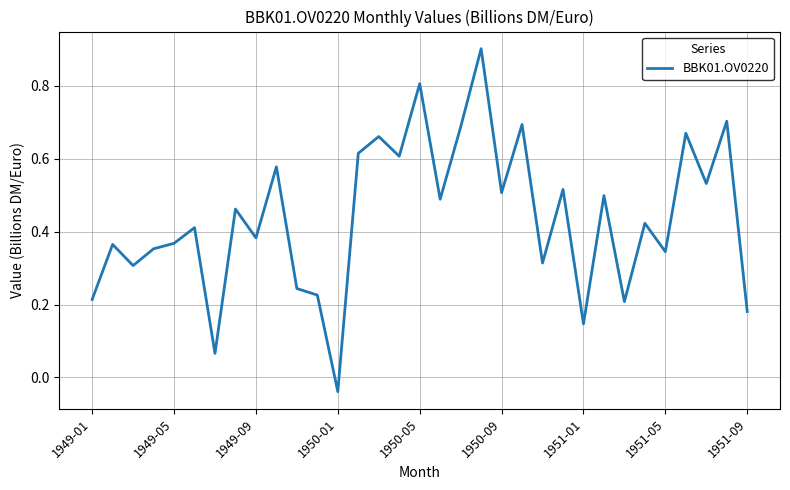

What is the sum of all values?

14.4